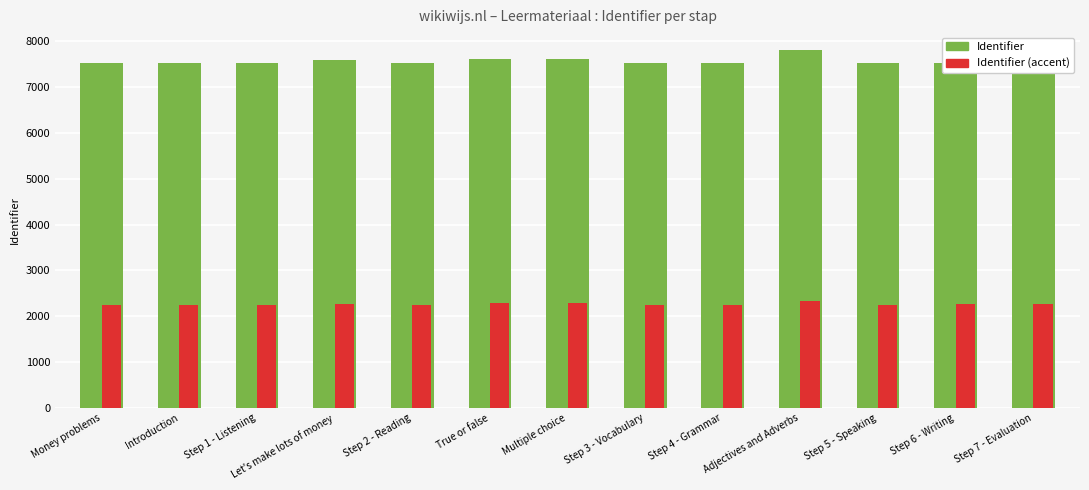

List the series in order of their overall mean, lowest first.

Identifier (accent), Identifier